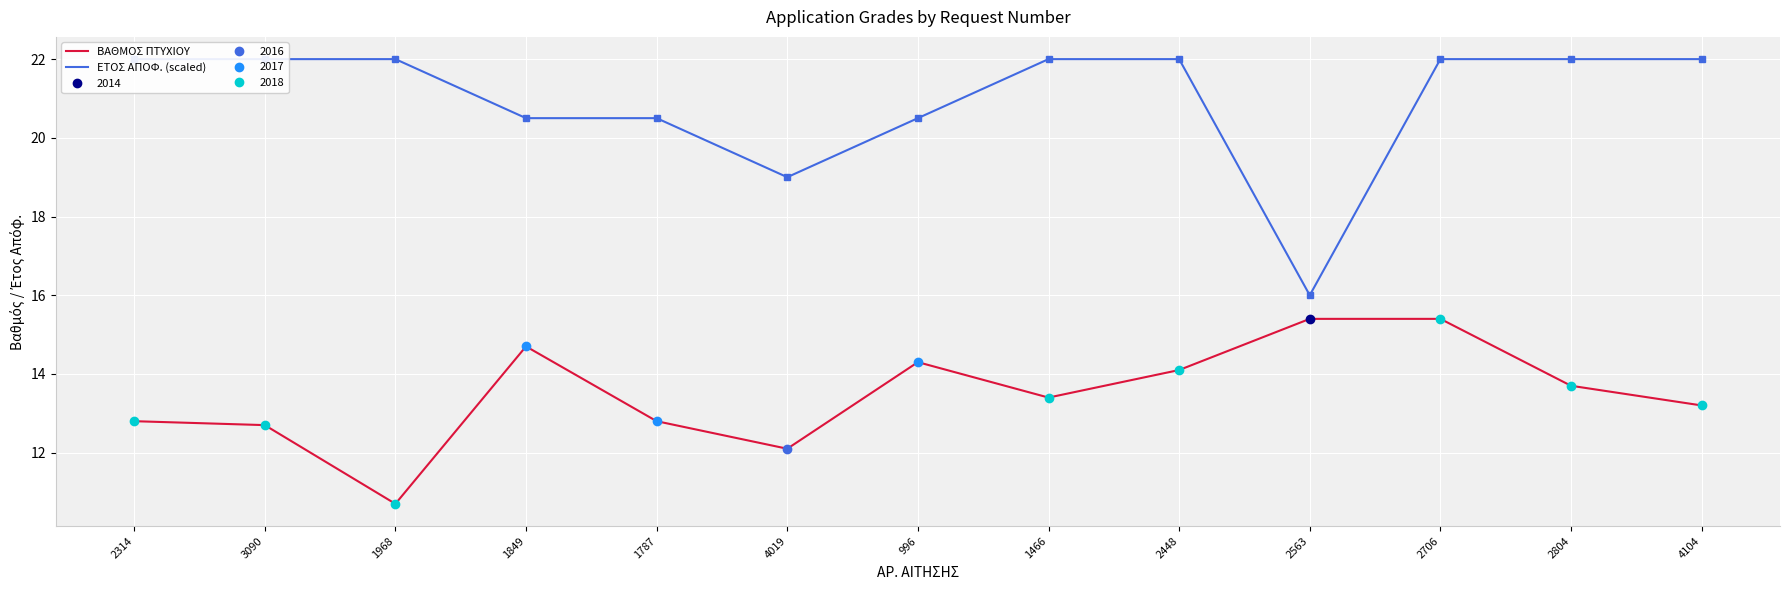

The ΒΑΘΜΟΣ ΠΤΥΧΙΟΥ series shows 13.4 at 1466. True or false?

True